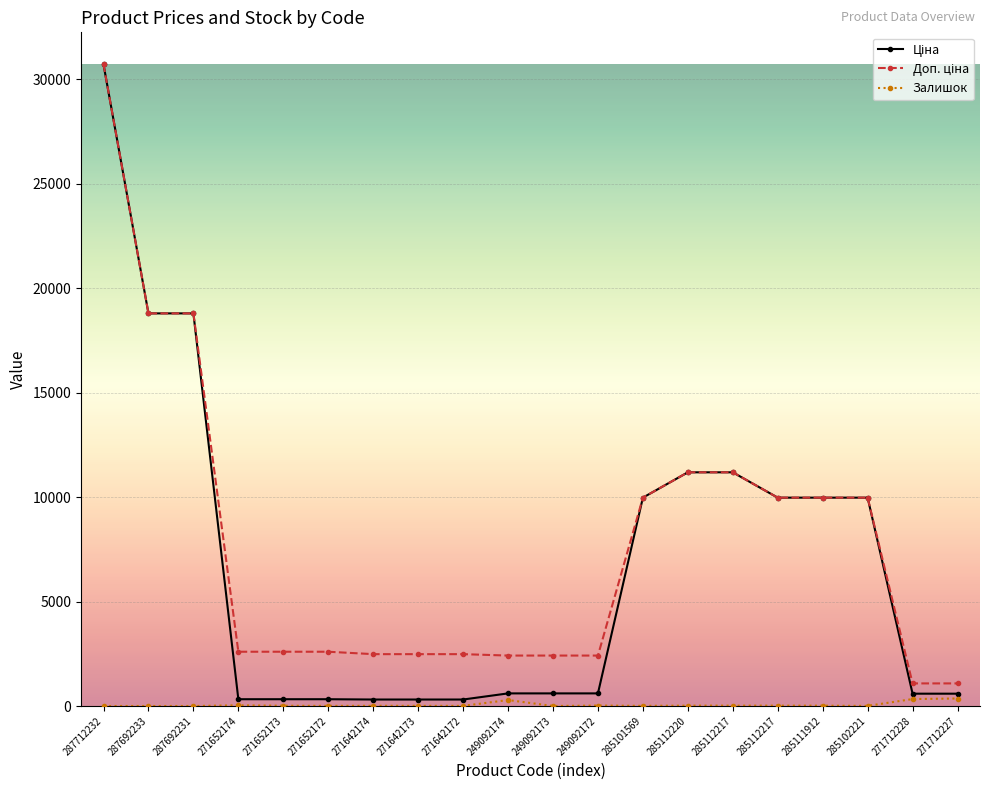

What is the greatest value displayed?

30717.1